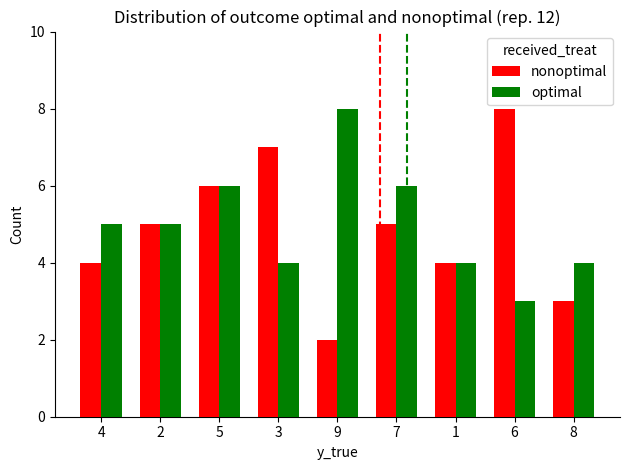

What is the maximum value for optimal?

8